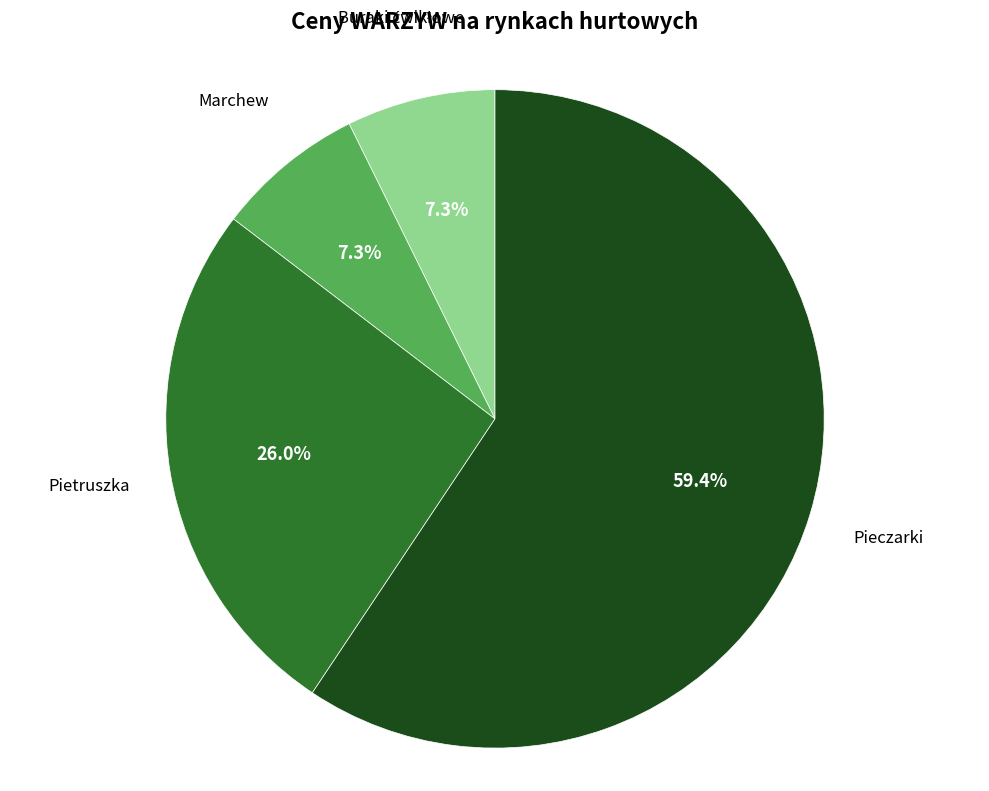

Which slice is the largest?

Pieczarki